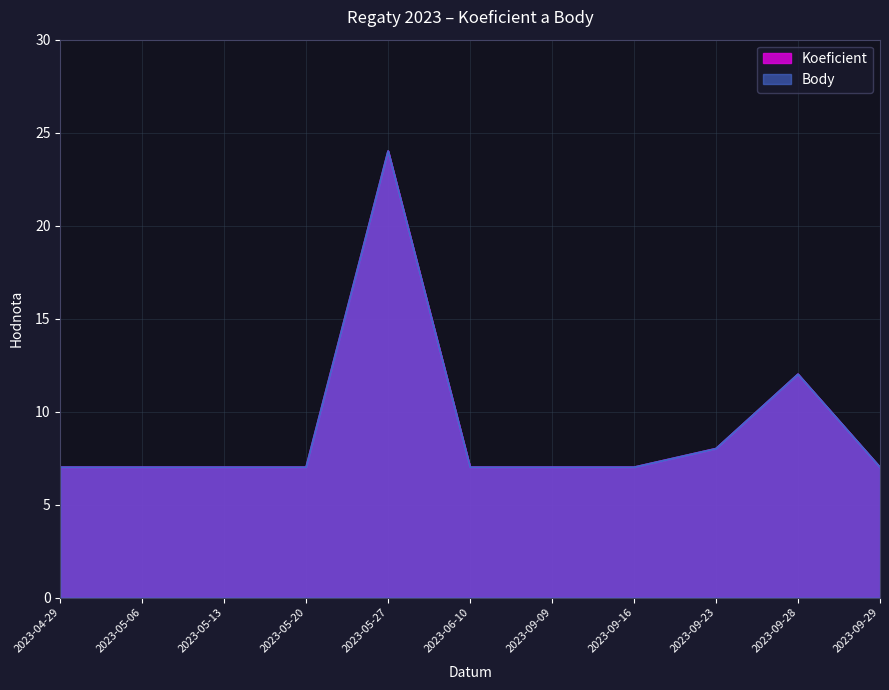

At how many categories does at least one series exceed 21?

1